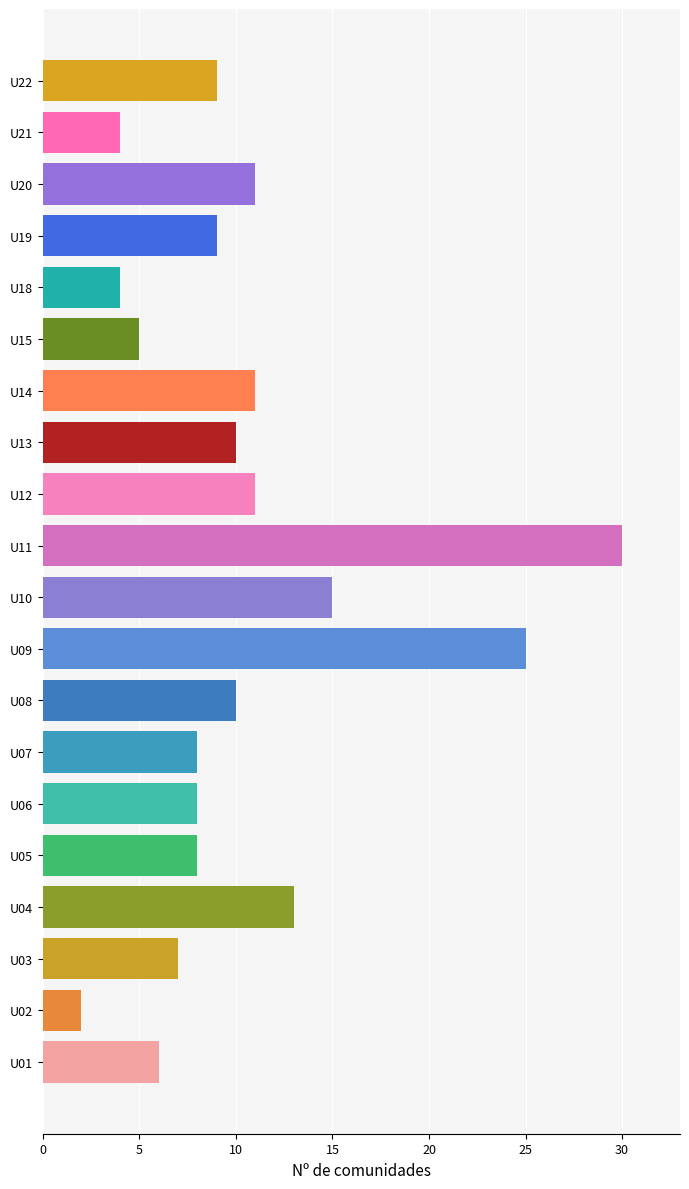

At which label is the value closest to 16?

U10